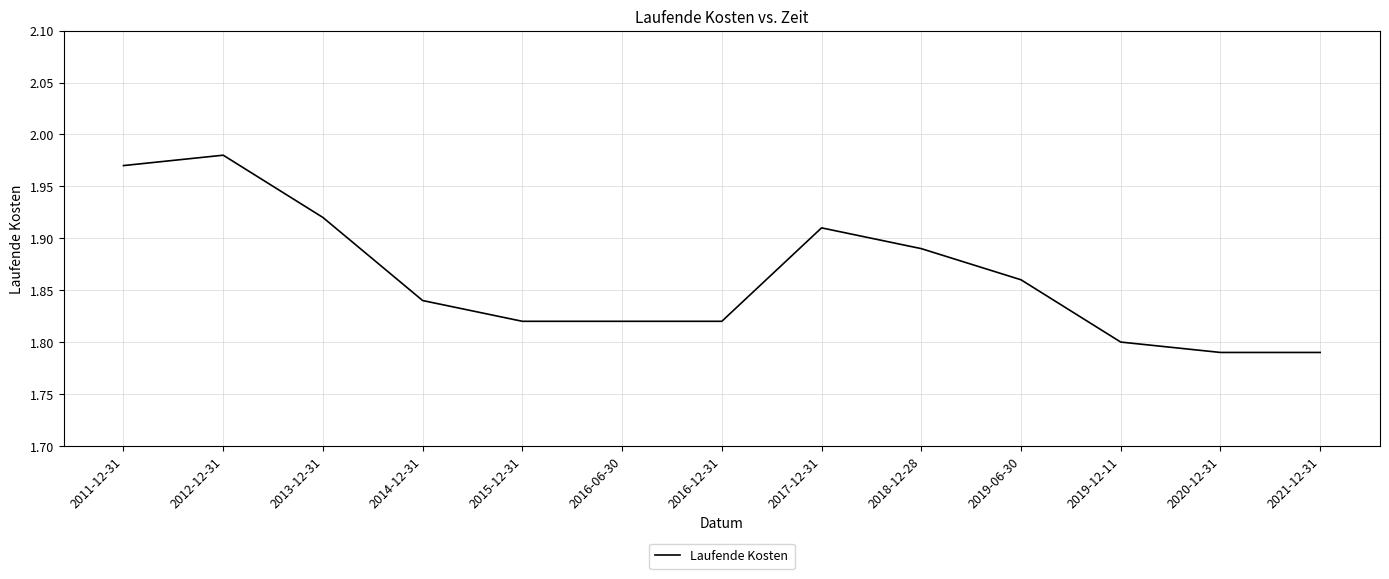

Which category has the highest value across all series?

2012-12-31